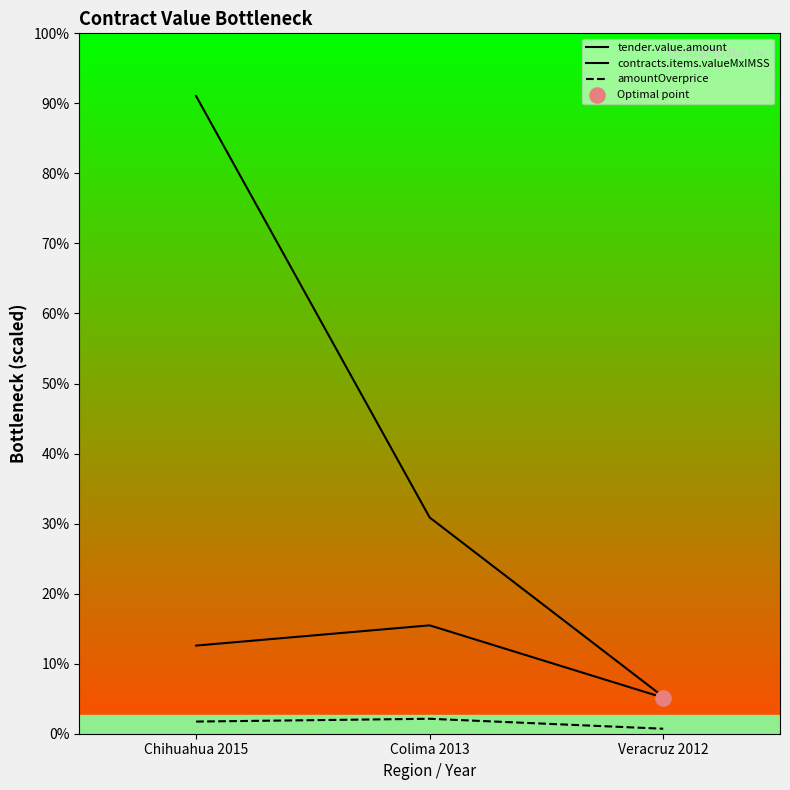

Which series reaches the maximum Y coordinate?

tender.value.amount